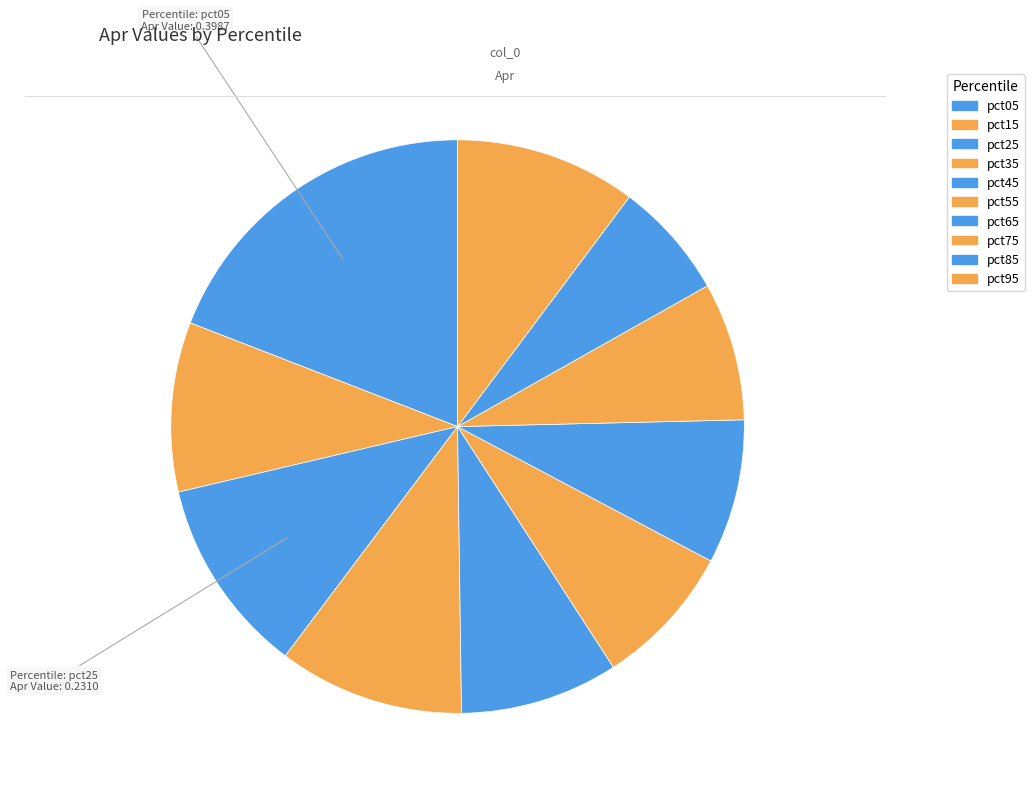

To the nearest percent, what portion does pct65 represent?

8%